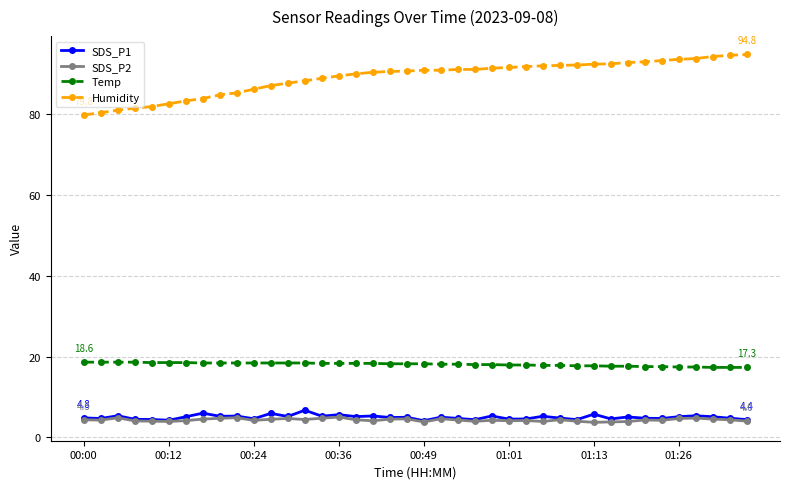

True or false: Humidity and SDS_P1 intersect in this chart.

False